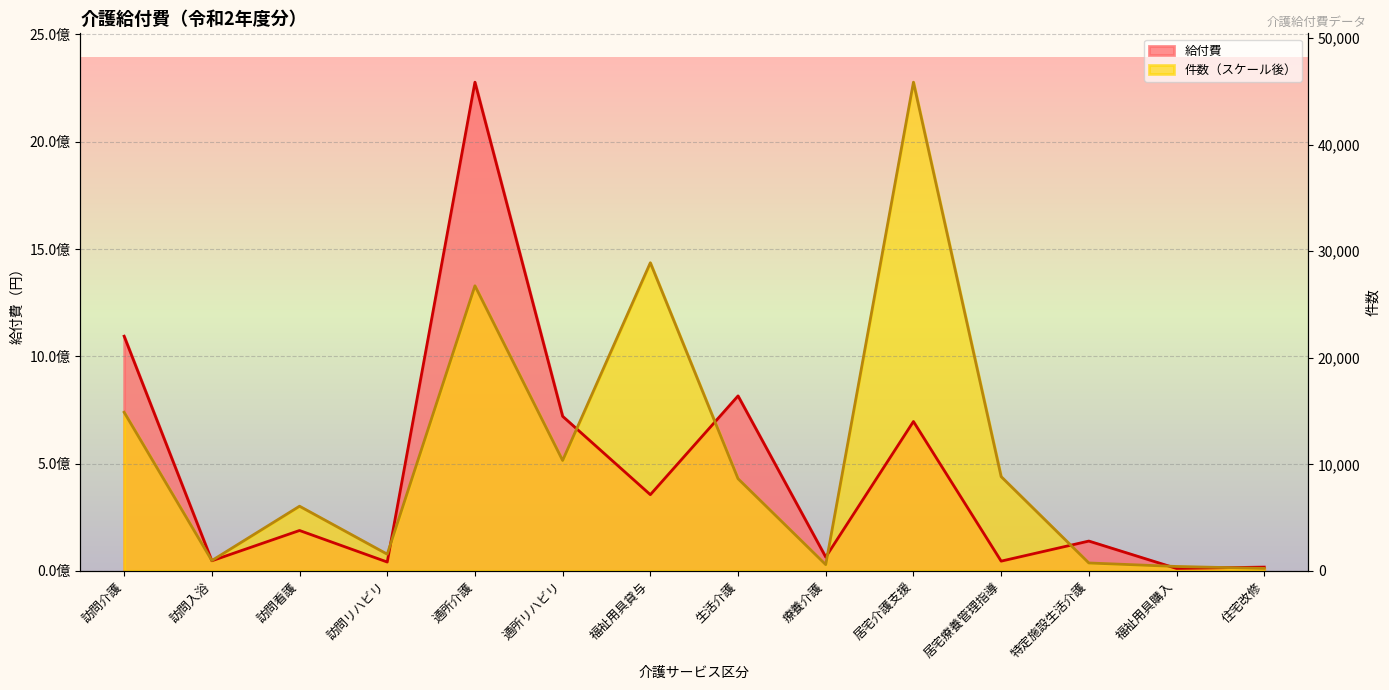

How many values in the 給付費 series exceed 187977234?

6